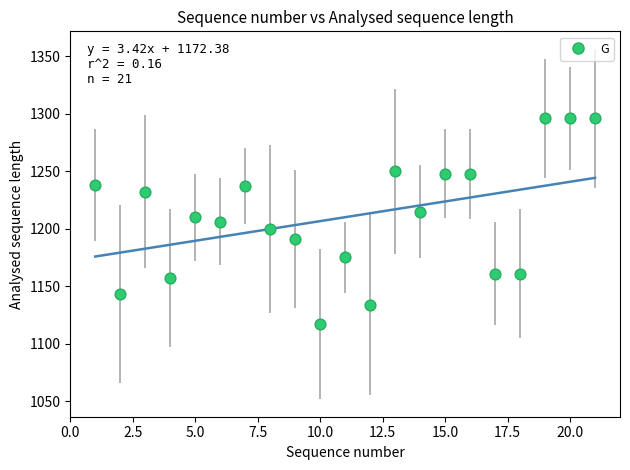

What is the range of Y values (max minus min)?

179